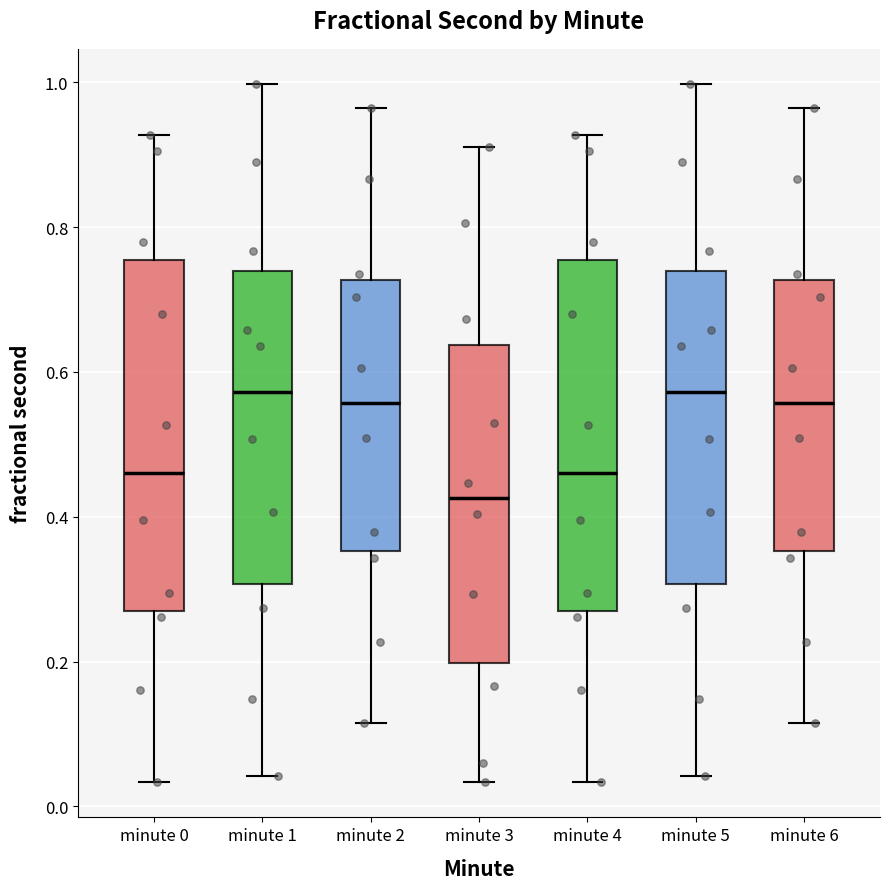

Where does the upper whisker of the box for minute 3 end on the y-axis? The values are not printed on the chart, so give them approximately, as read against the axis.

0.92